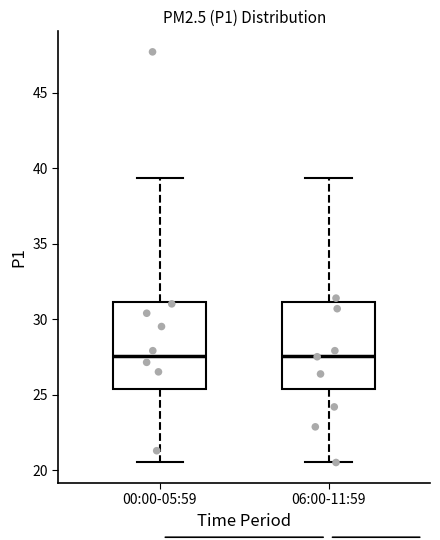

Where is the upper edge of the box for 00:00-05:59 on the y-axis? The values are not printed on the chart, so give them approximately, as read against the axis.

31.0